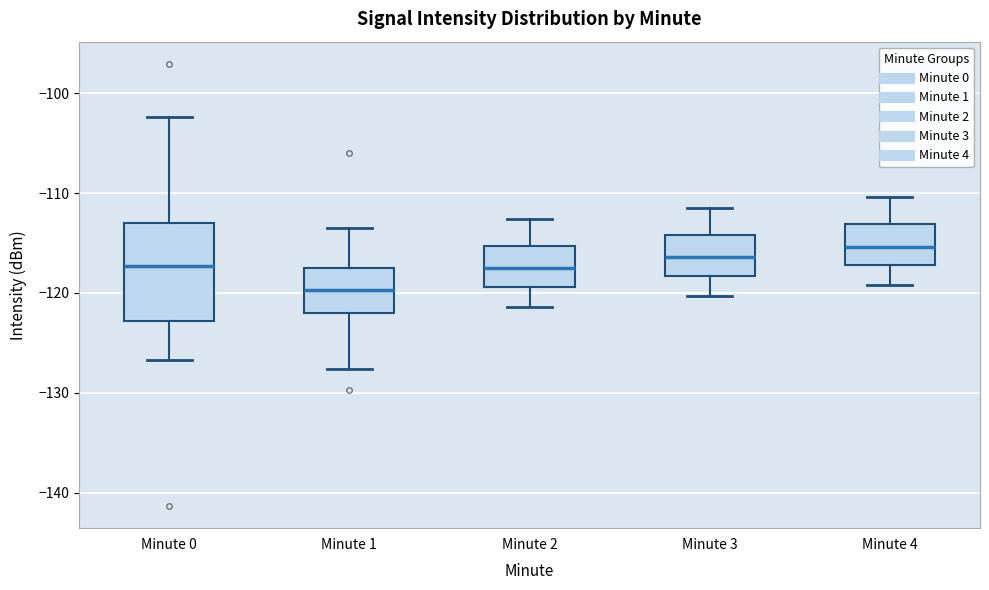

Reading left to right, transcribe this box plot: for each box, give where its median line is, the range the box spans, and where its two whiskers end, as read against the y-axis. The values are not printed on the chart, so give them approximately, as read against the axis.

Minute 0: median -117, box -123 to -113, whiskers -127 to -102
Minute 1: median -120, box -122 to -117, whiskers -128 to -113
Minute 2: median -118, box -119 to -115, whiskers -121 to -113
Minute 3: median -116, box -118 to -114, whiskers -120 to -111
Minute 4: median -115, box -117 to -113, whiskers -119 to -110